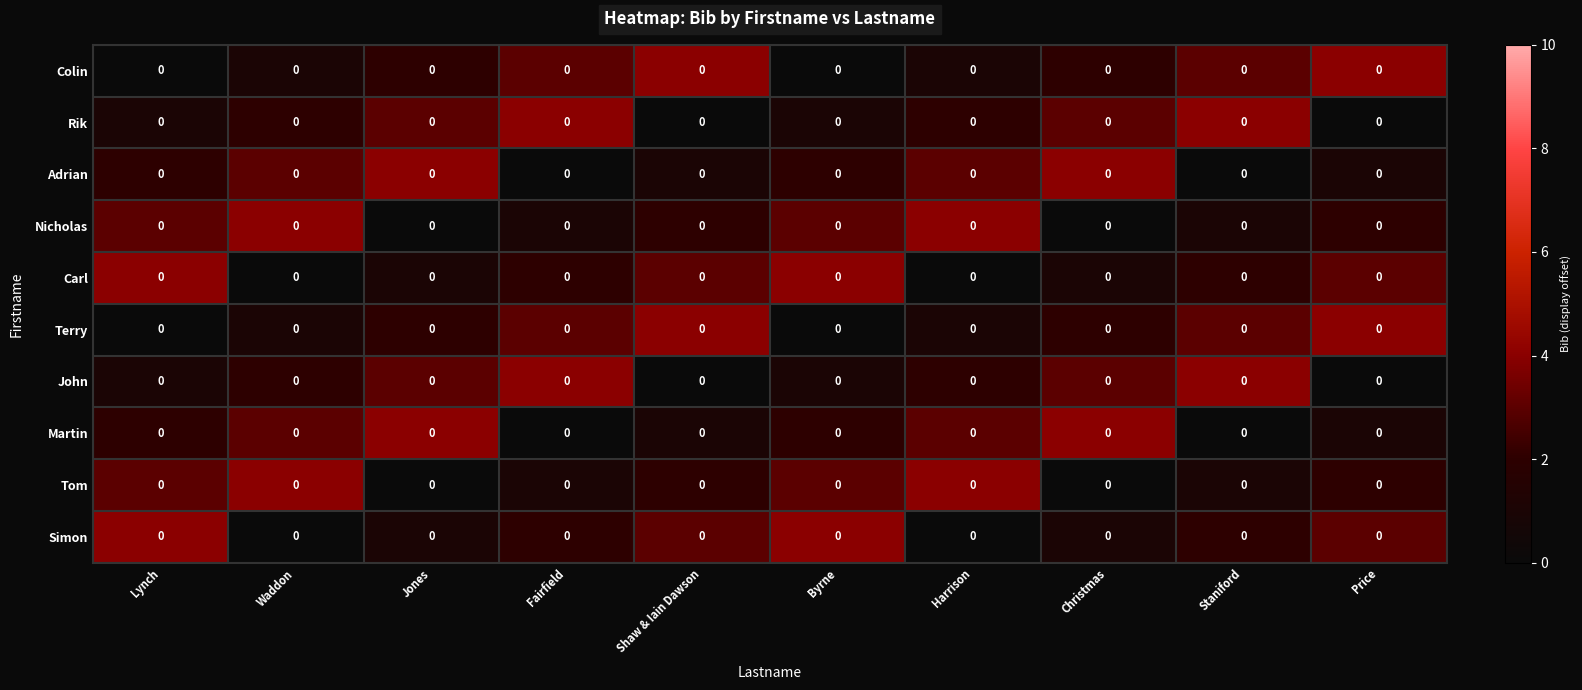

What is the spread (max minus min) of values at Jones?

4